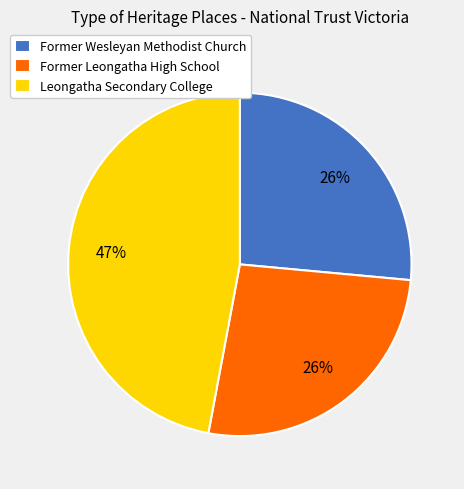

To the nearest percent, what percentage of the pie is Former Wesleyan Methodist Church?

26%